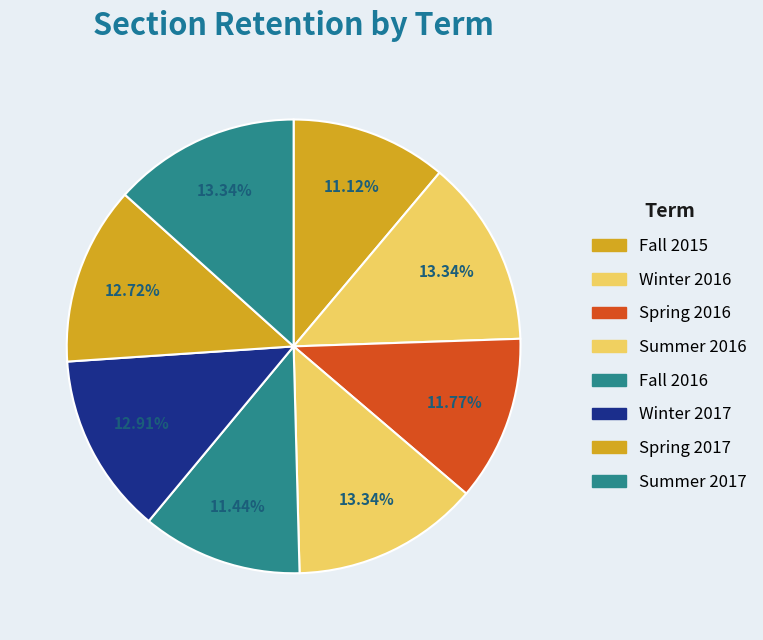

What percentage do Spring 2017 and Summer 2016 together represent?

26.1%